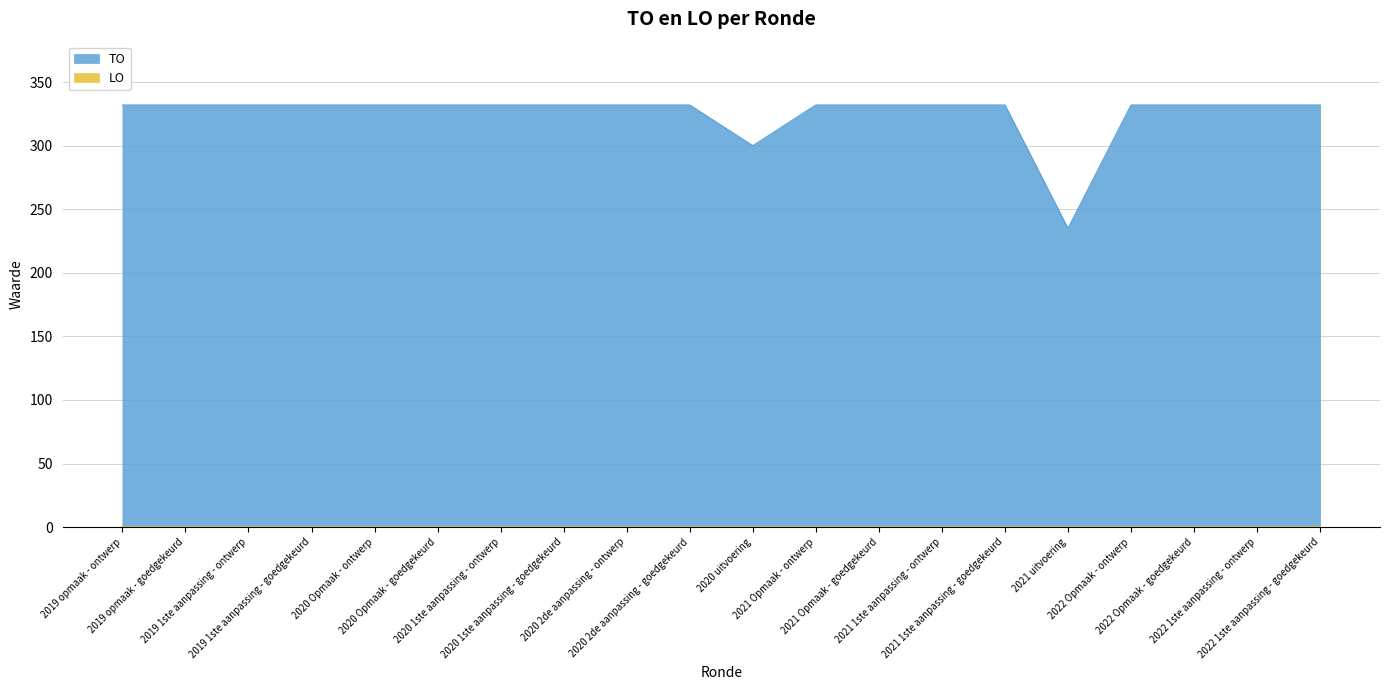

Reading left to right, list all the values displayed in this chart.

332	332	332	332	332	332	332	332	332	332	300	332	332	332	332	235	332	332	332	332